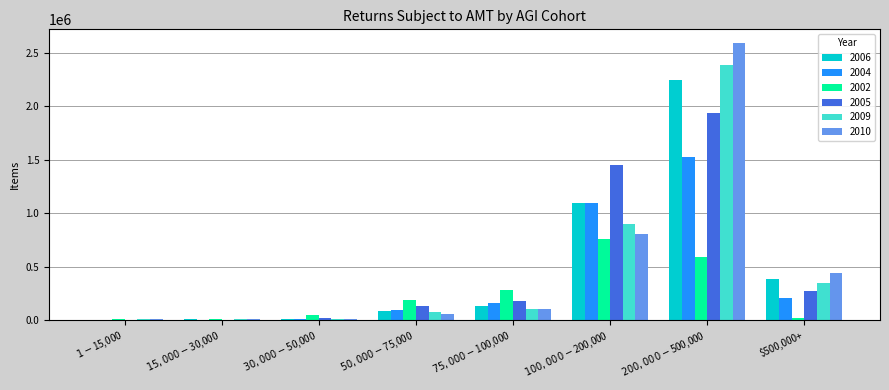

What is the maximum value shown in the chart?

2589820